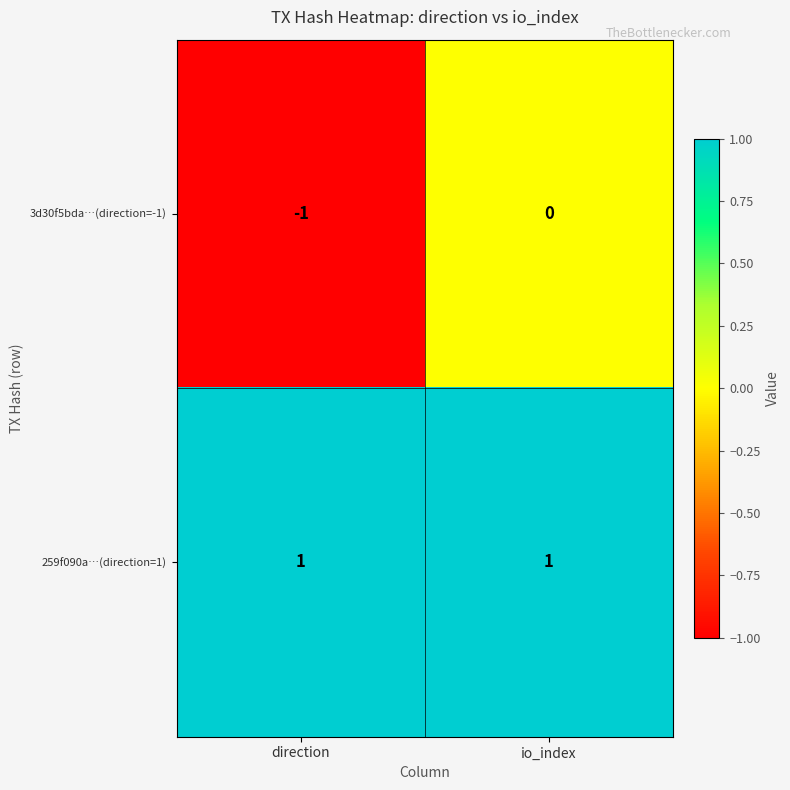

Is it true that 259f090a…(direction=1) equals 0 at direction?

False